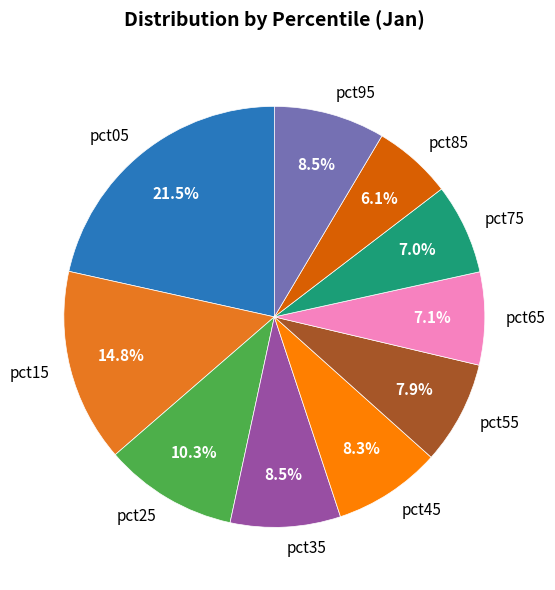

To the nearest percent, what is the average slice percentage?

10%